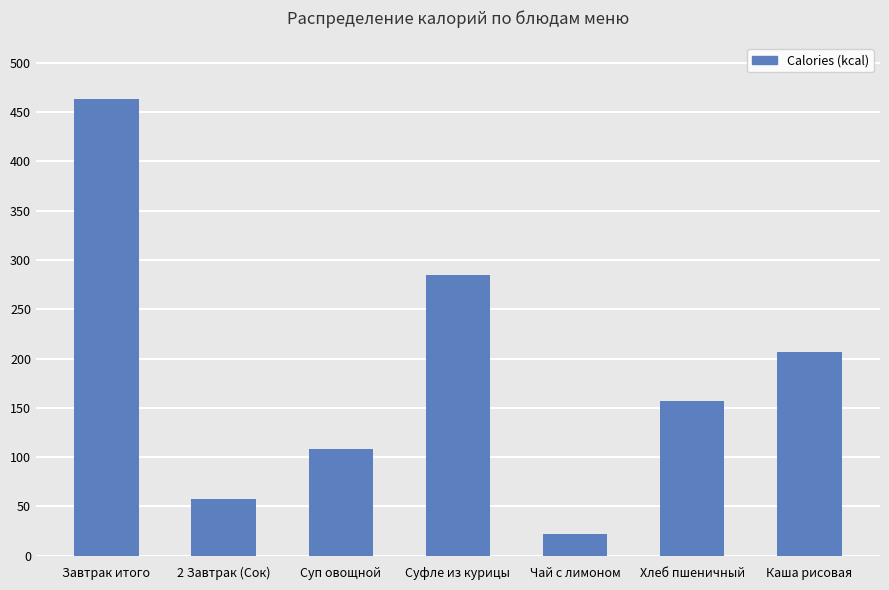

True or false: the data shows 108.2 at Суп овощной.

True